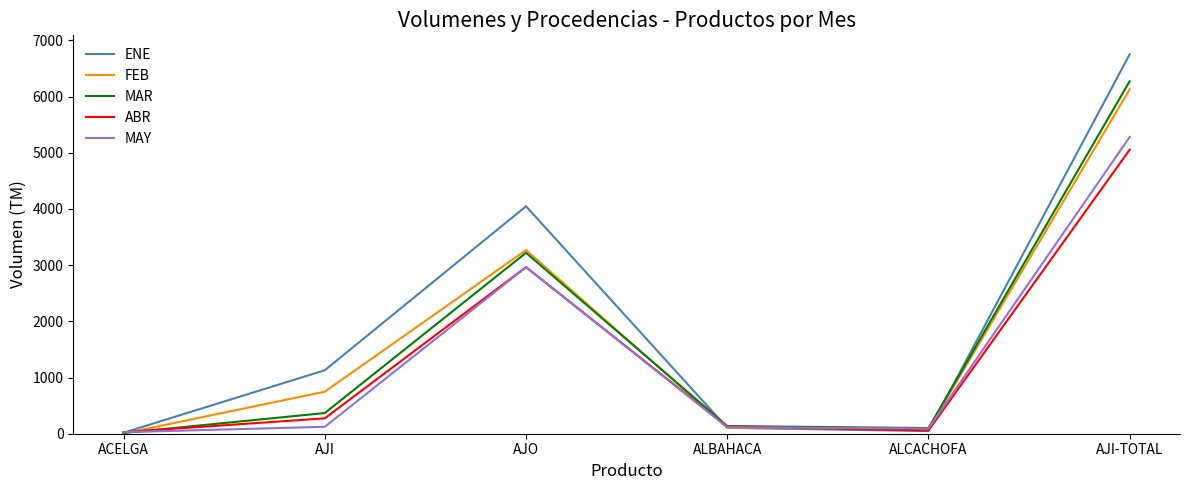

What is the average value of the ENE series?

2017